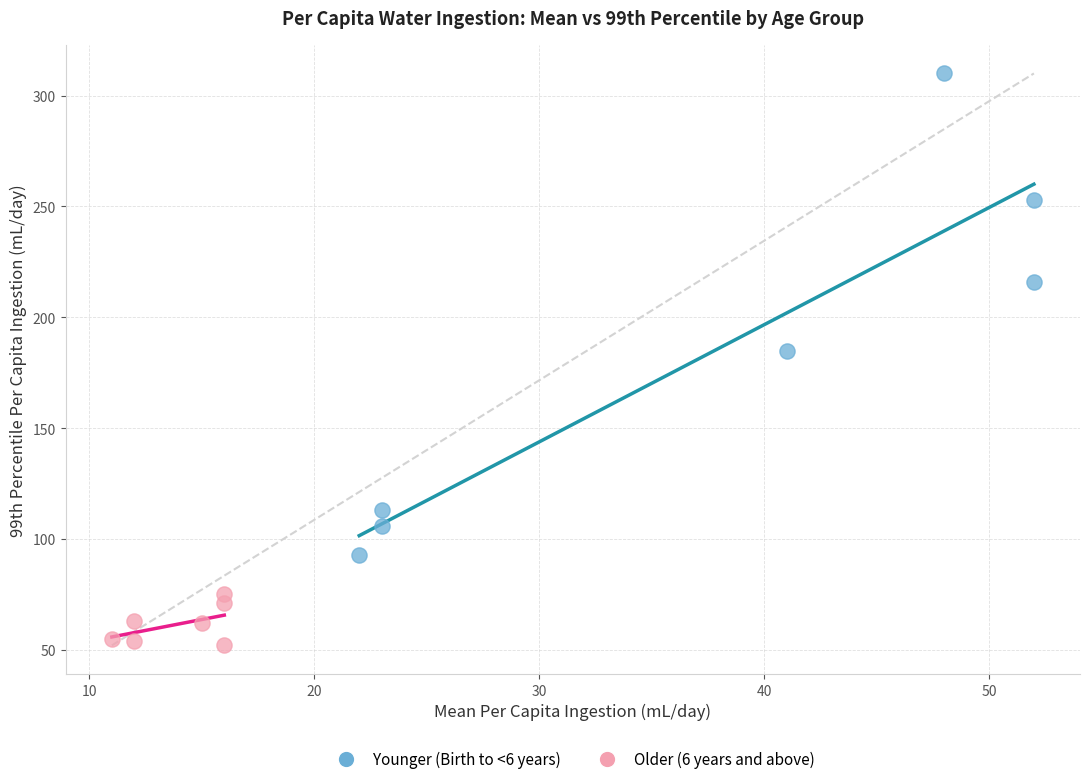

Which series has the widest spread of Y values?

Younger (Birth to <6 years)